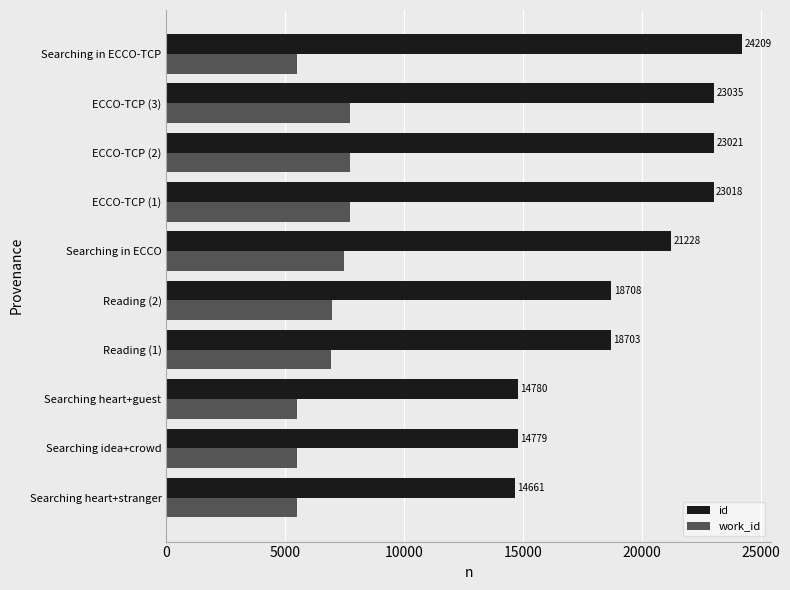

Which series has the largest range (max minus min)?

id